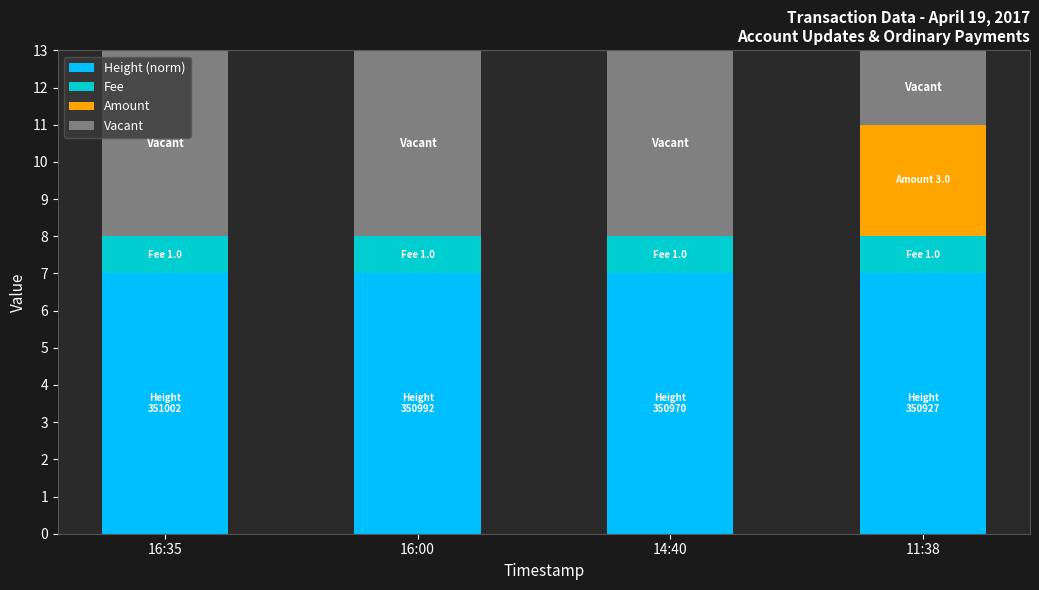

Reading left to right, what are the values for Height (norm)?

16:35=7.0	16:00=7.0	14:40=7.0	11:38=7.0